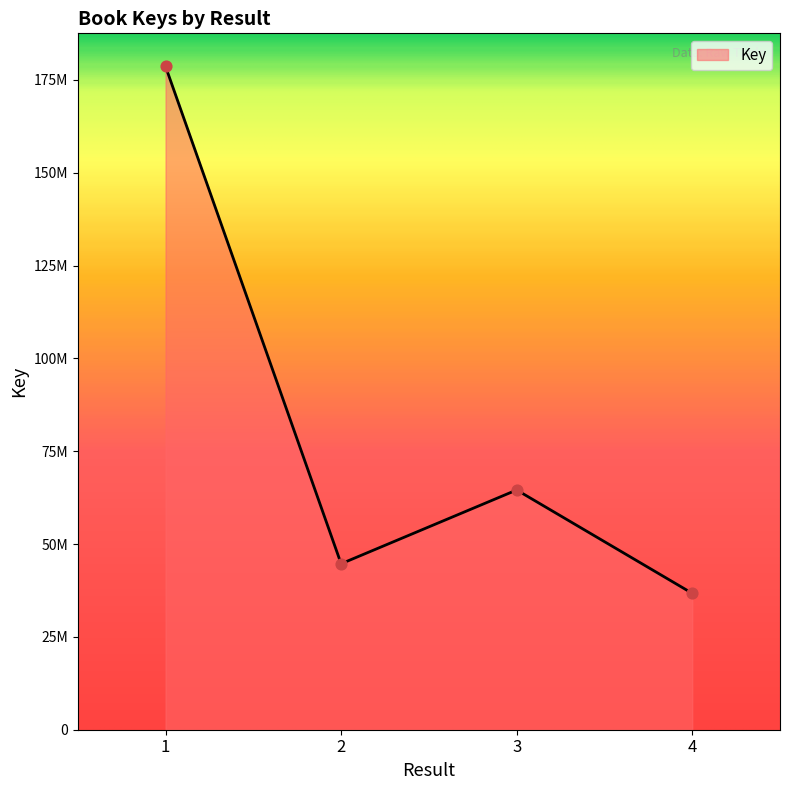

What is the change in value from 2 to 4?

-7960561